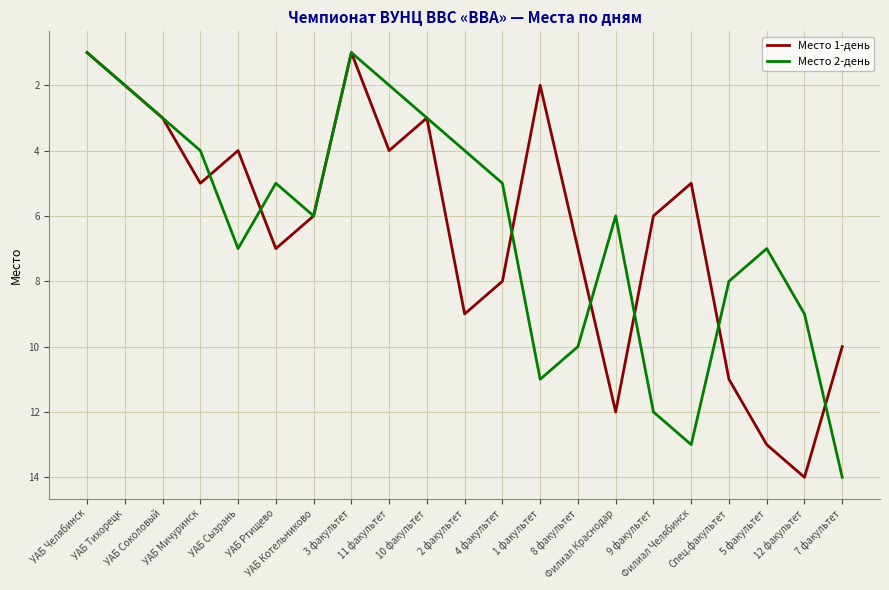

What are all the series names shown in the legend?

Место 1-день, Место 2-день